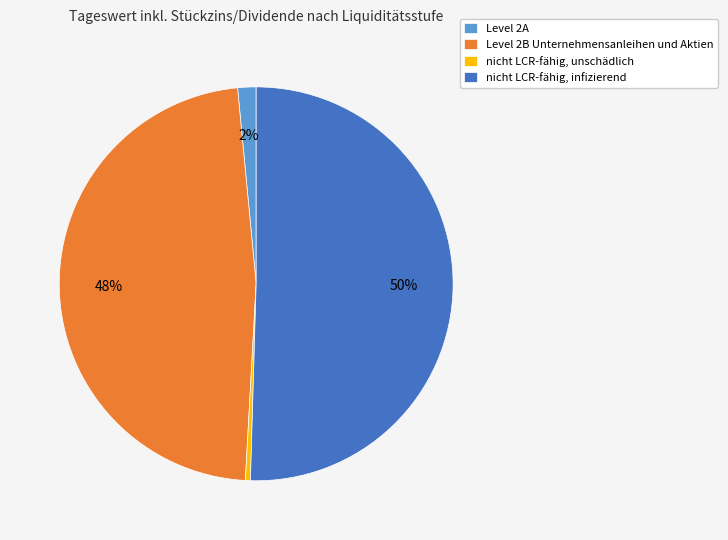

True or false: Level 2B Unternehmensanleihen und Aktien accounts for 37% of the total.

False